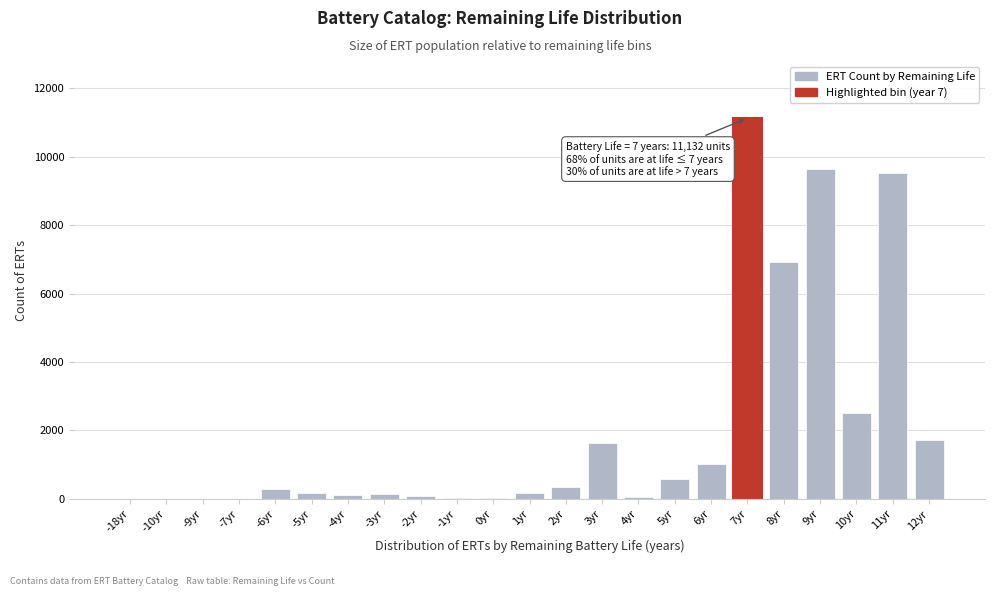

Where is the data nearest to the value 5566?

8yr